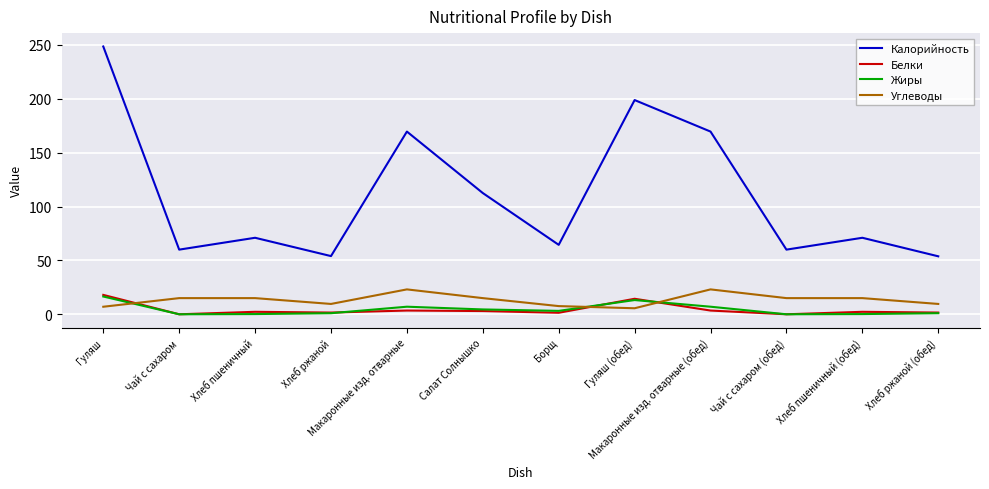

What is the greatest value displayed?

248.5